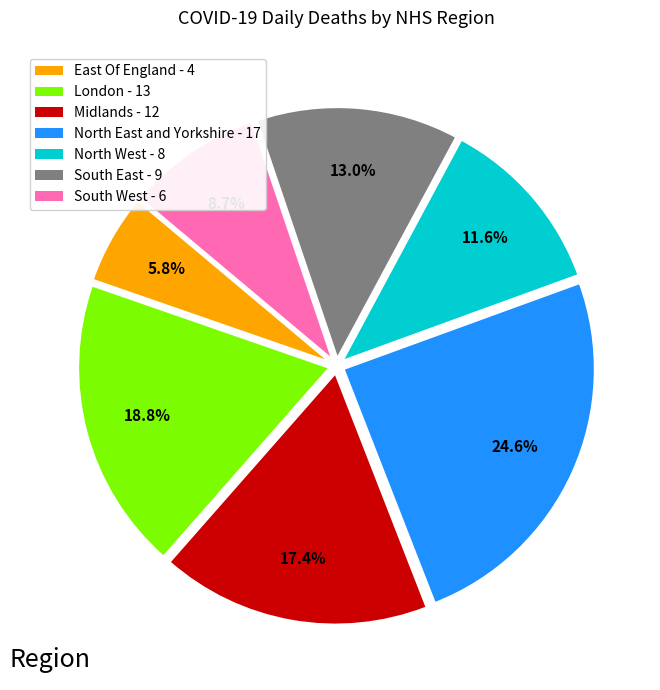

The Midlands slice represents 30% of the pie. True or false?

False